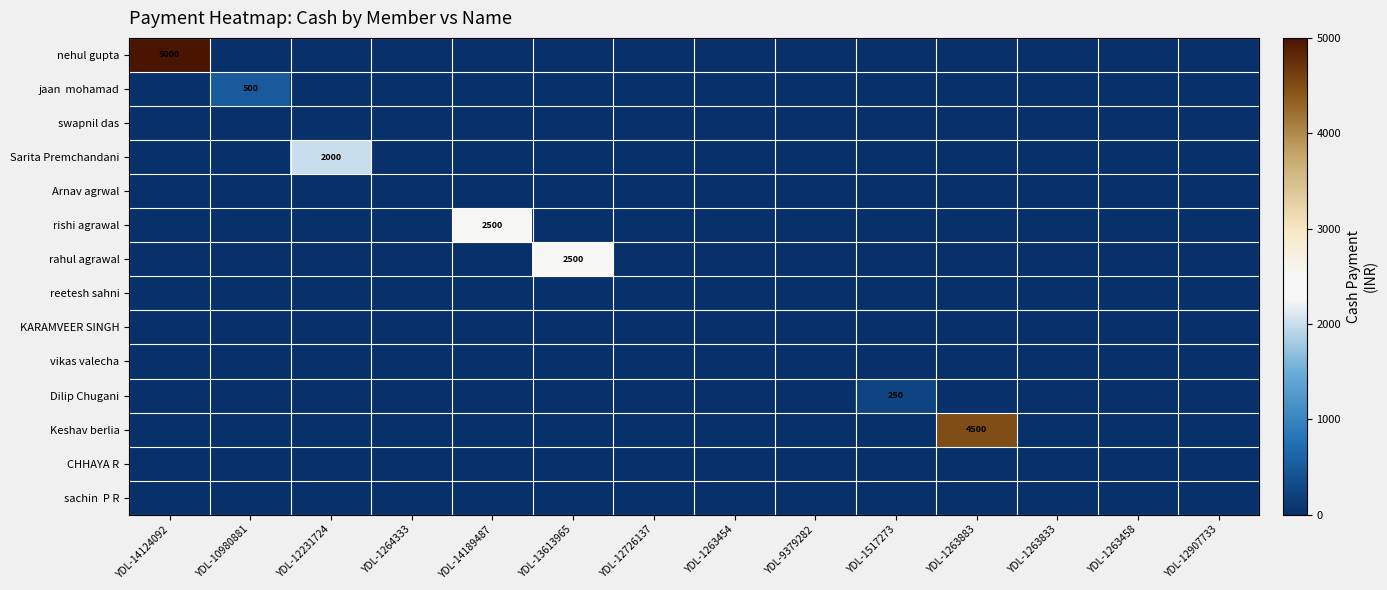

What is the maximum value for Dilip Chugani?

250